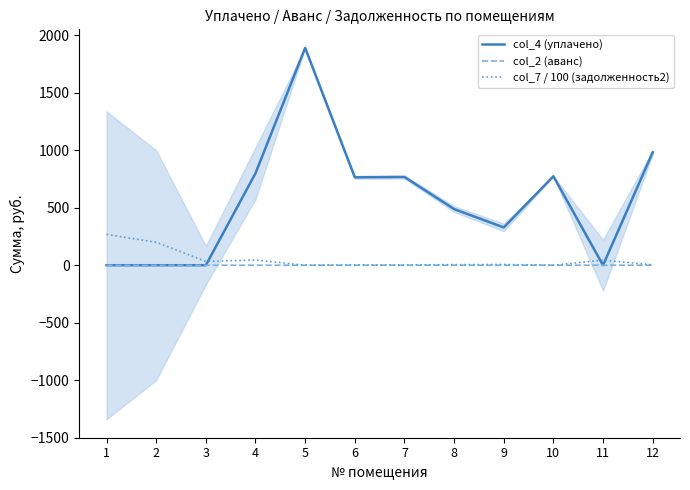

At which category does the chart reach its peak across all series?

5